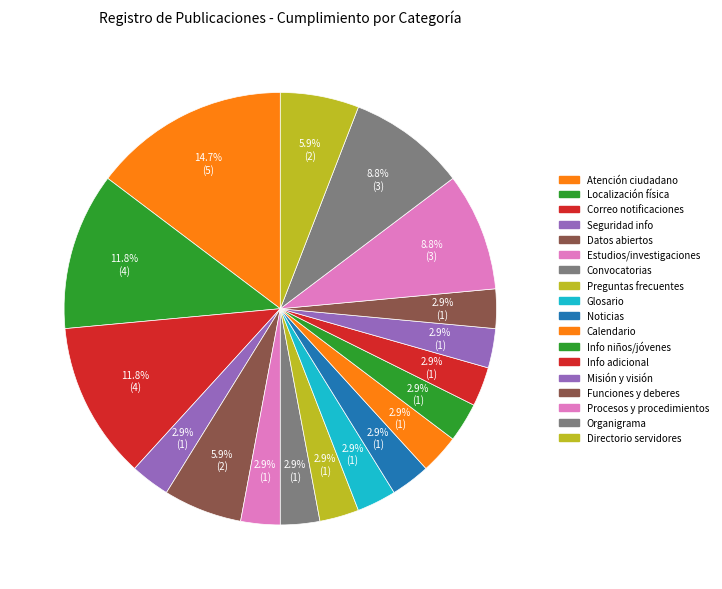

How many segments does this pie chart have?

18